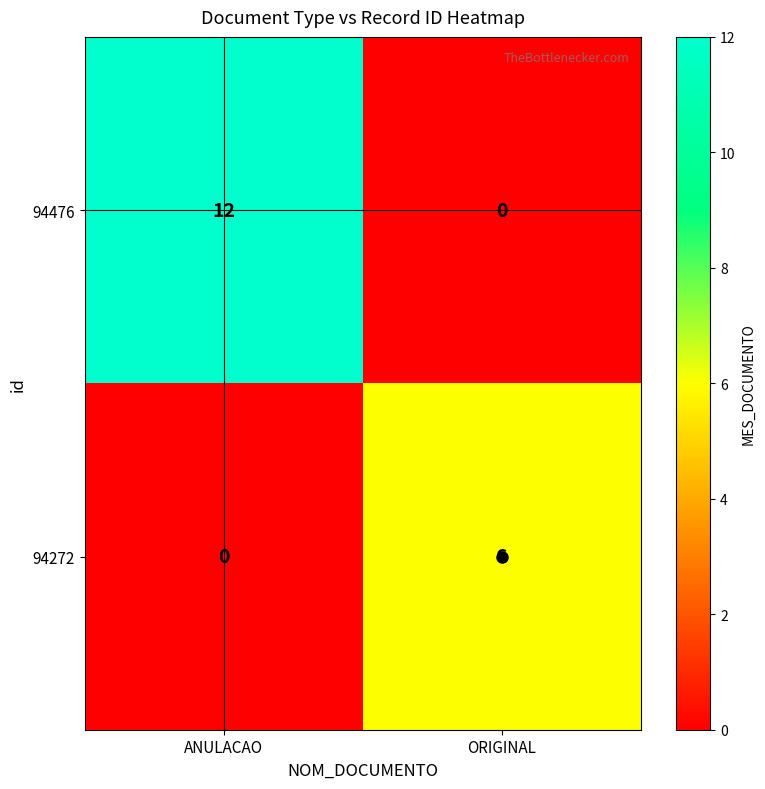

At ORIGINAL, list the series in order from smallest to largest.

94476, 94272